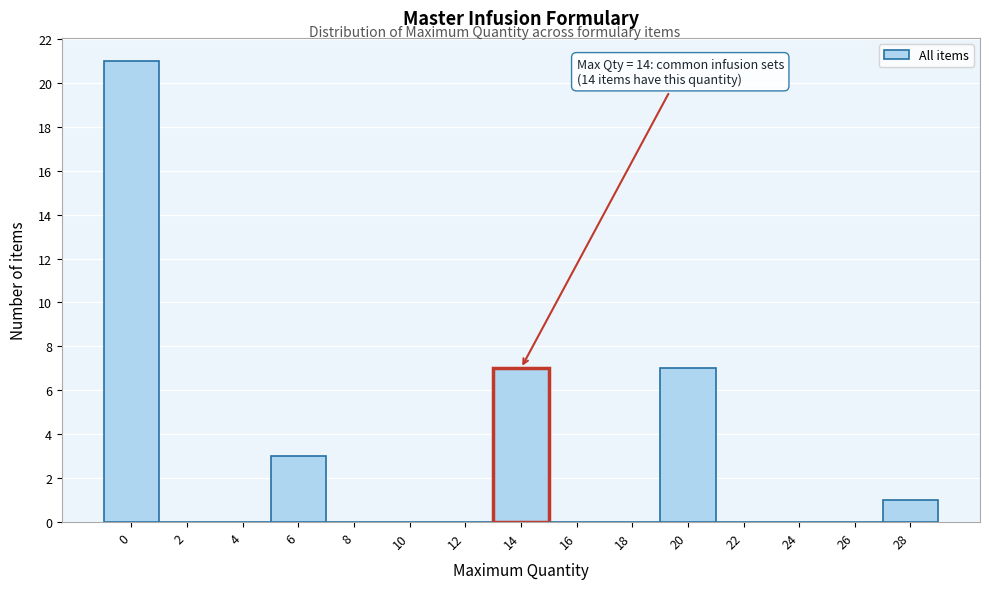

Reading left to right, list all the values displayed in this chart.

0=21	2=0	4=0	6=3	8=0	10=0	12=0	14=7	16=0	18=0	20=7	22=0	24=0	26=0	28=1